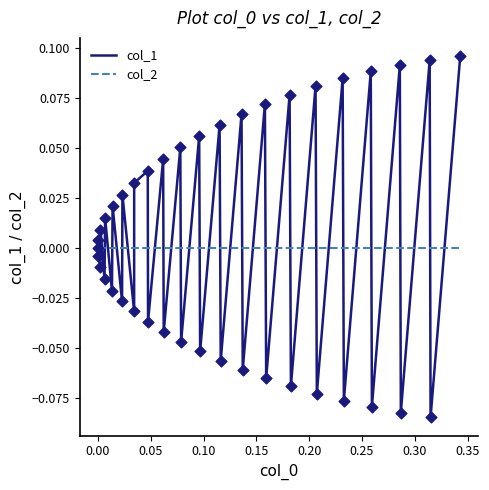

Which series has the largest range (max minus min)?

col_1